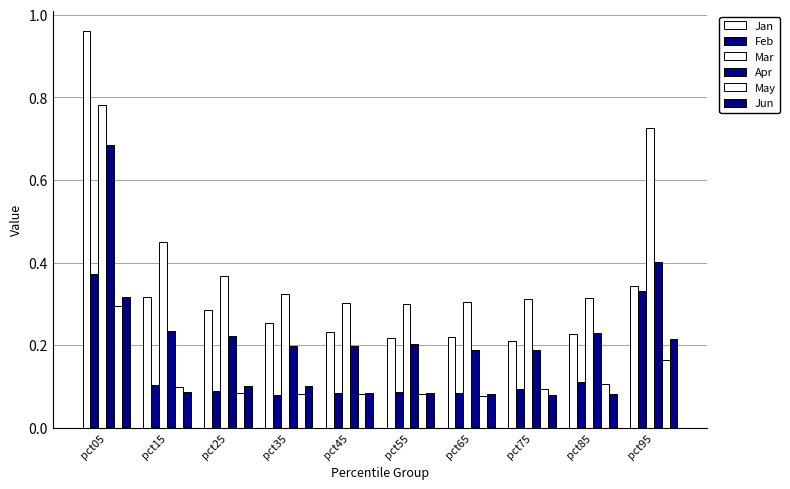

At pct55, list the series in order from smallest to largest.

May, Jun, Feb, Apr, Jan, Mar